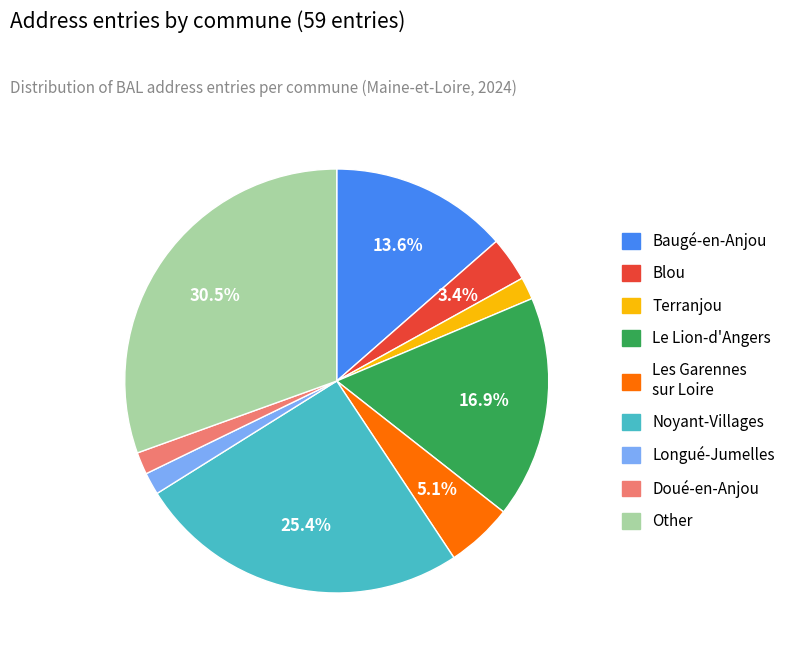

What is the total percentage of Noyant-Villages and Les Garennes sur Loire?

30.5%